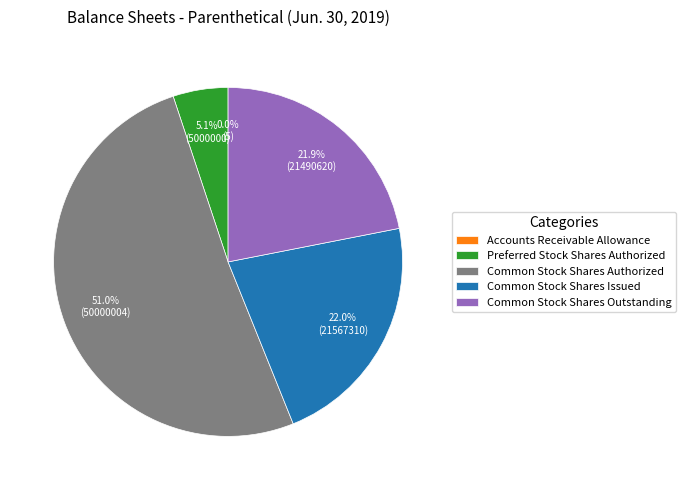

To the nearest percent, what percentage of the pie is Preferred Stock Shares Authorized?

5%